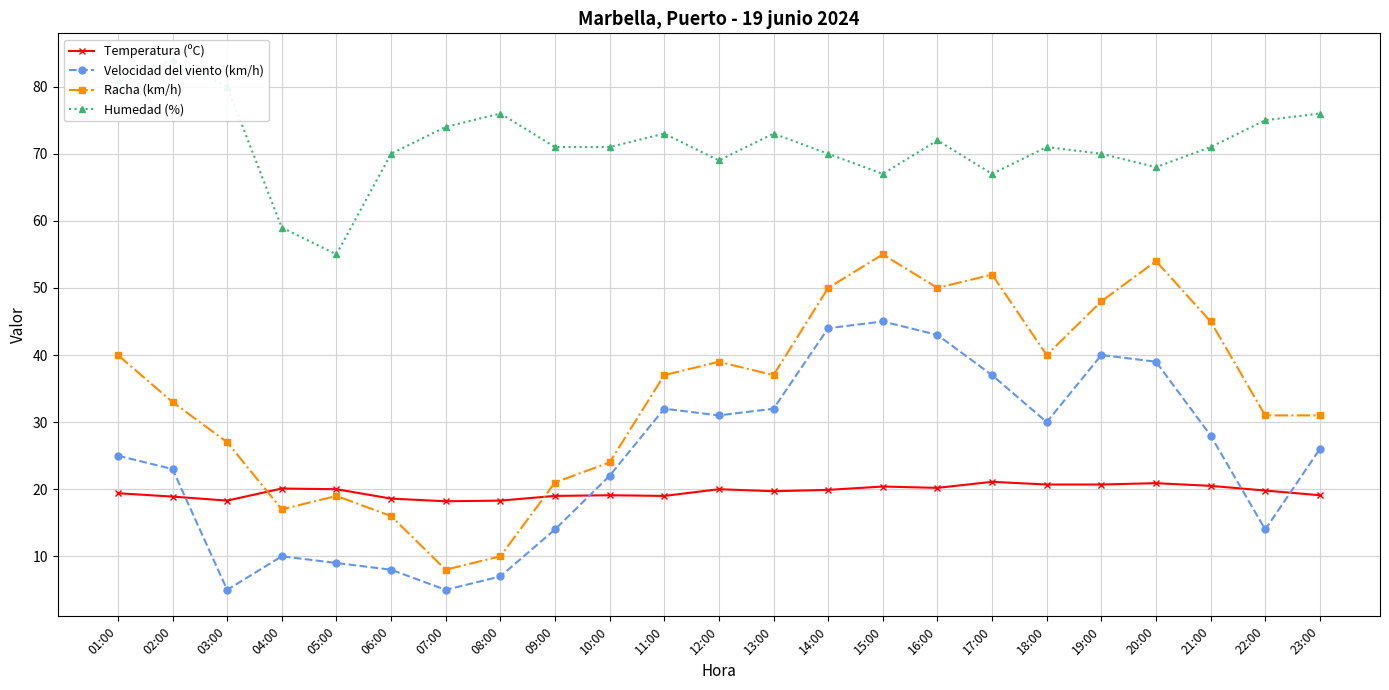

What is the minimum value shown in the chart?

5.0